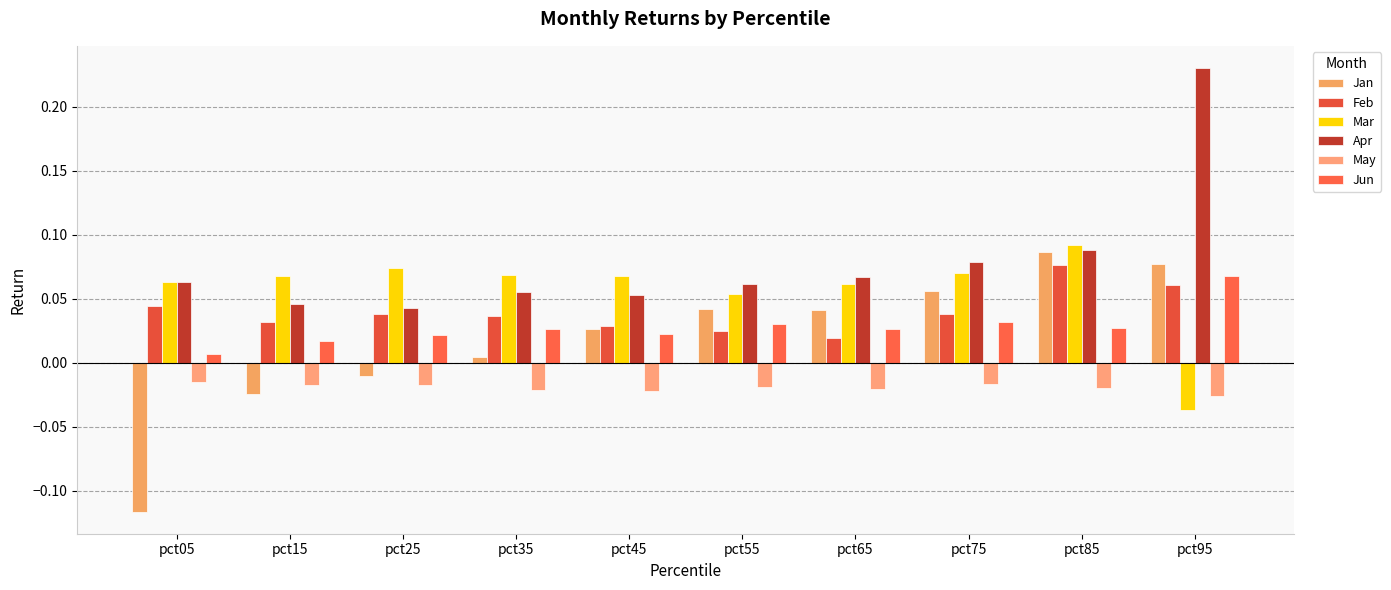

How many categories are shown in the chart?

10